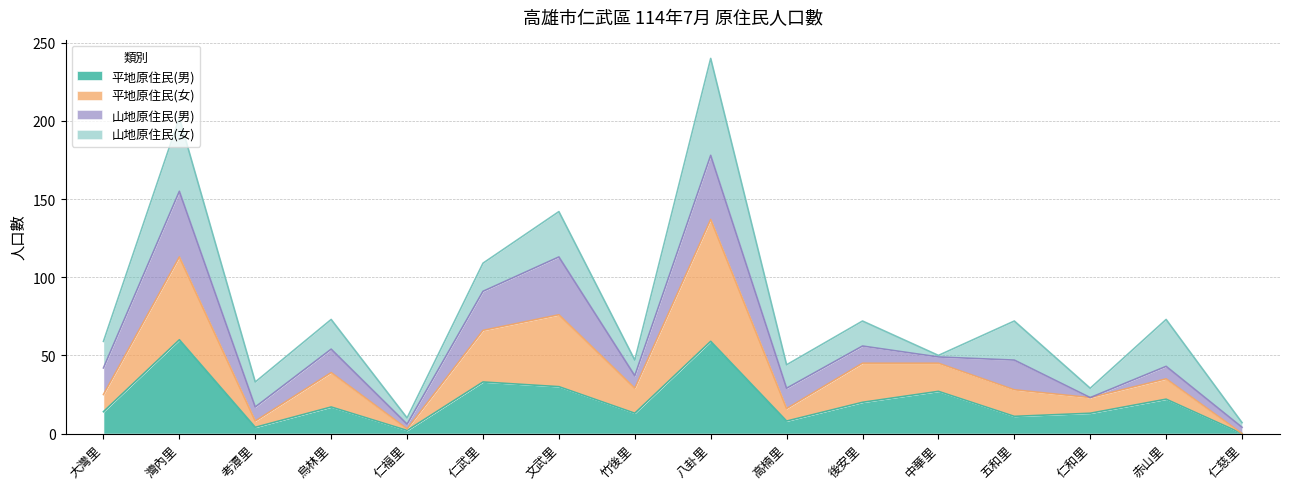

Between 後安里 and 烏林里, which is larger?

後安里